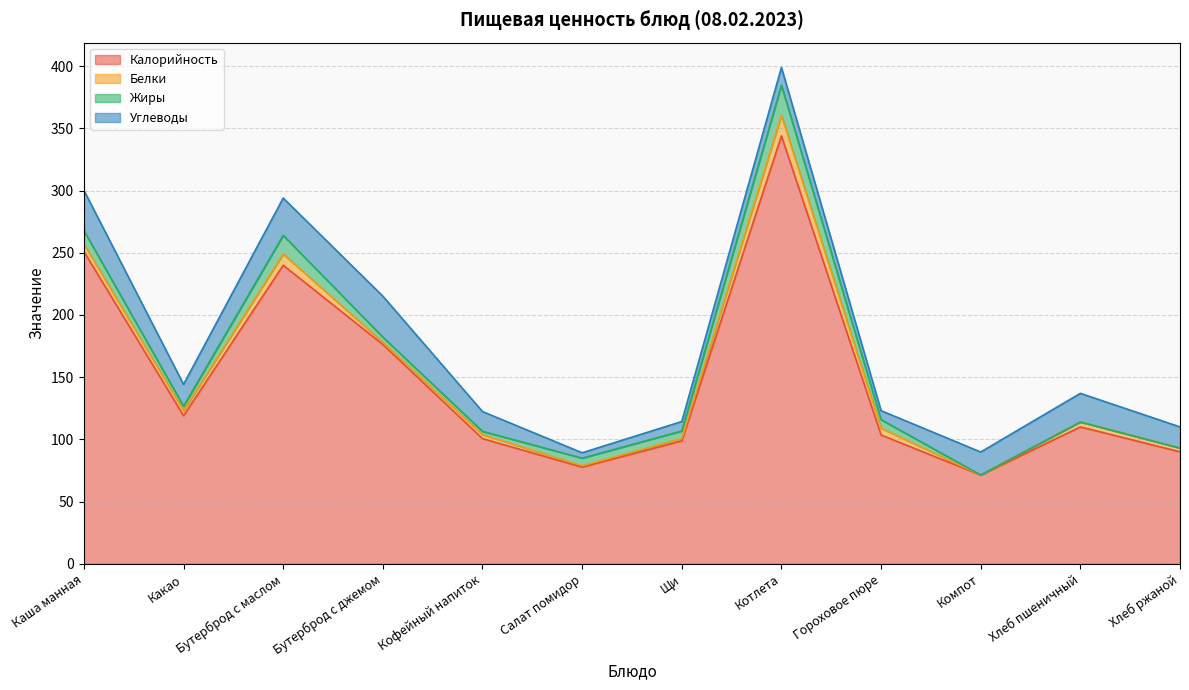

How many intersections are there between Жиры and Белки?

5